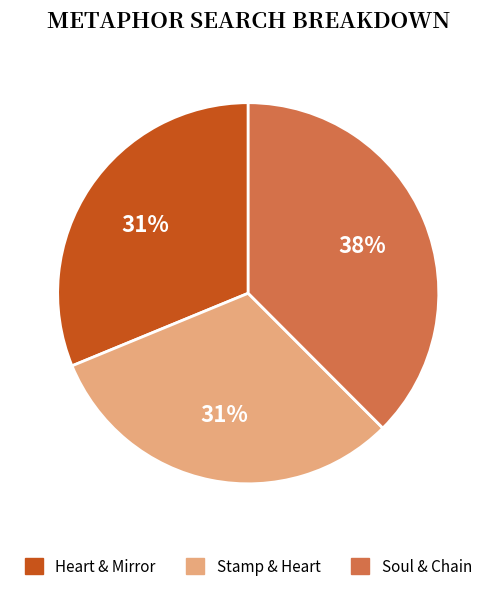

What is the largest slice in the pie chart?

Soul & Chain